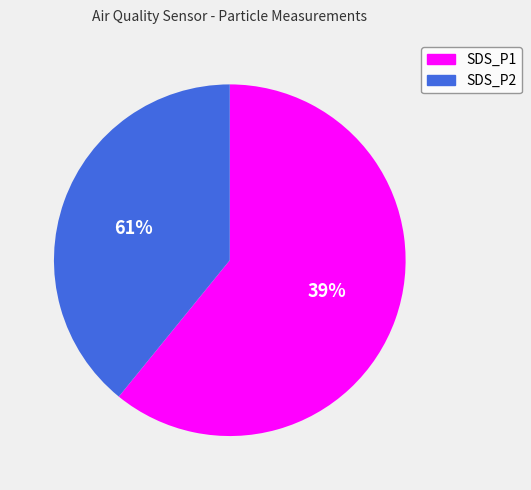

To the nearest percent, what is the average slice percentage?

50%